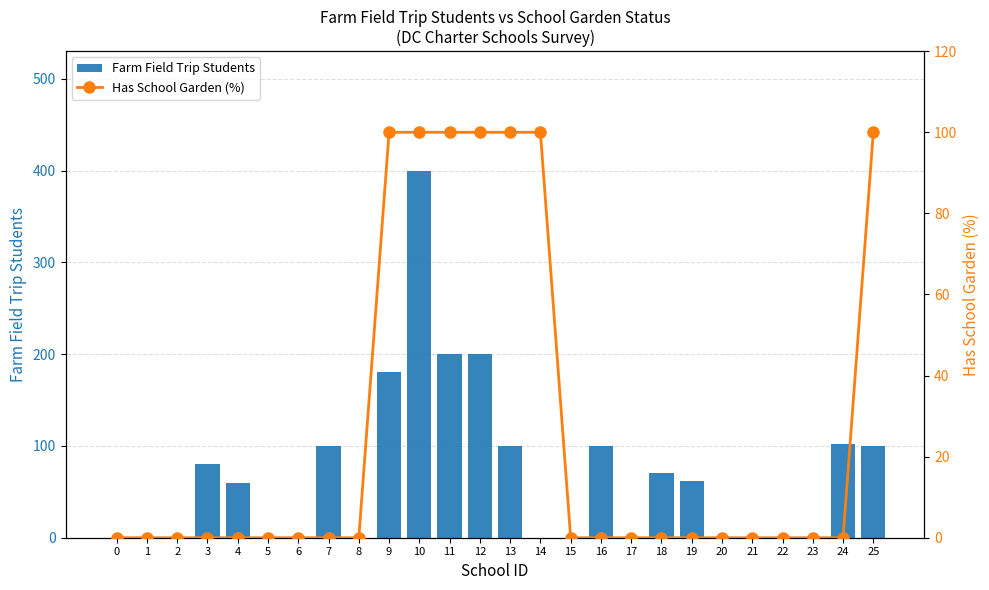

Rank the series by their average value, from highest to lowest.

Farm Field Trip Students, Has School Garden (%)